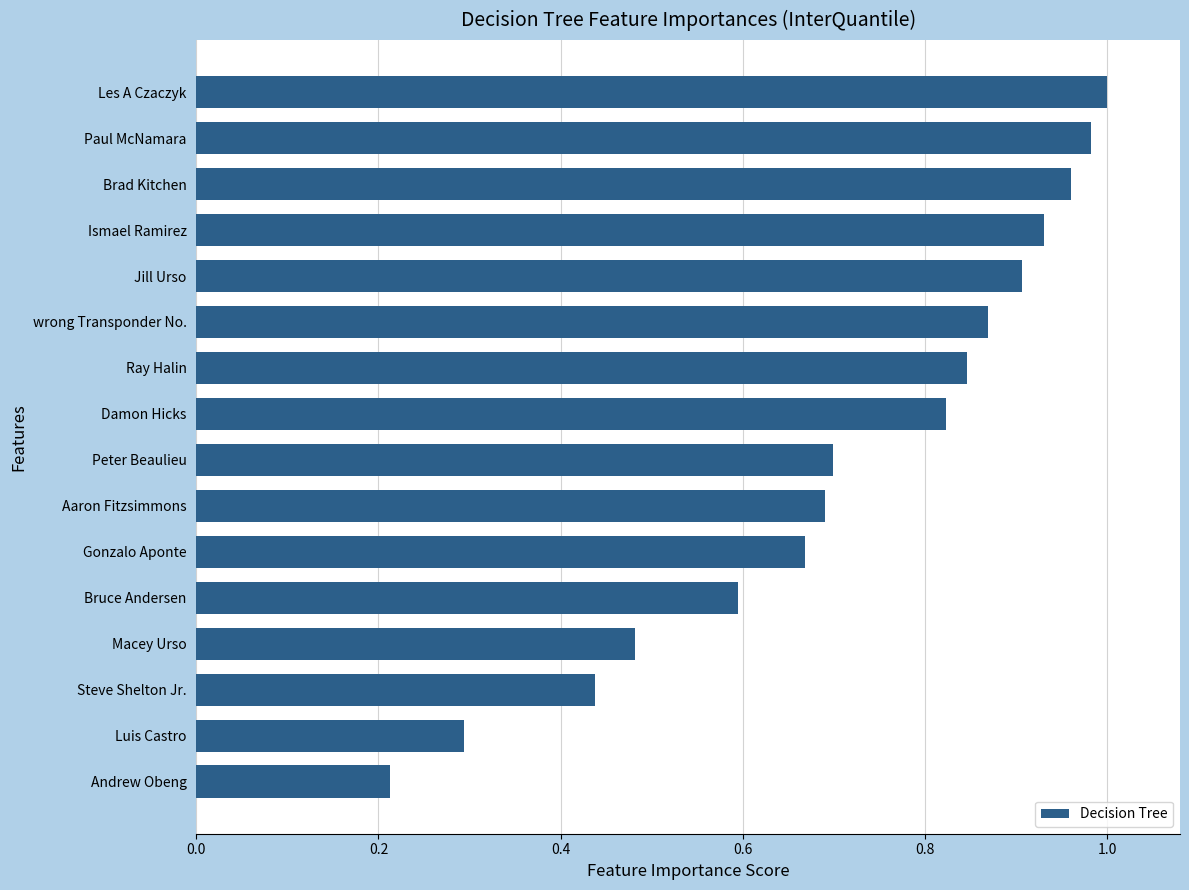

At which category does the chart reach its minimum across all series?

Andrew Obeng